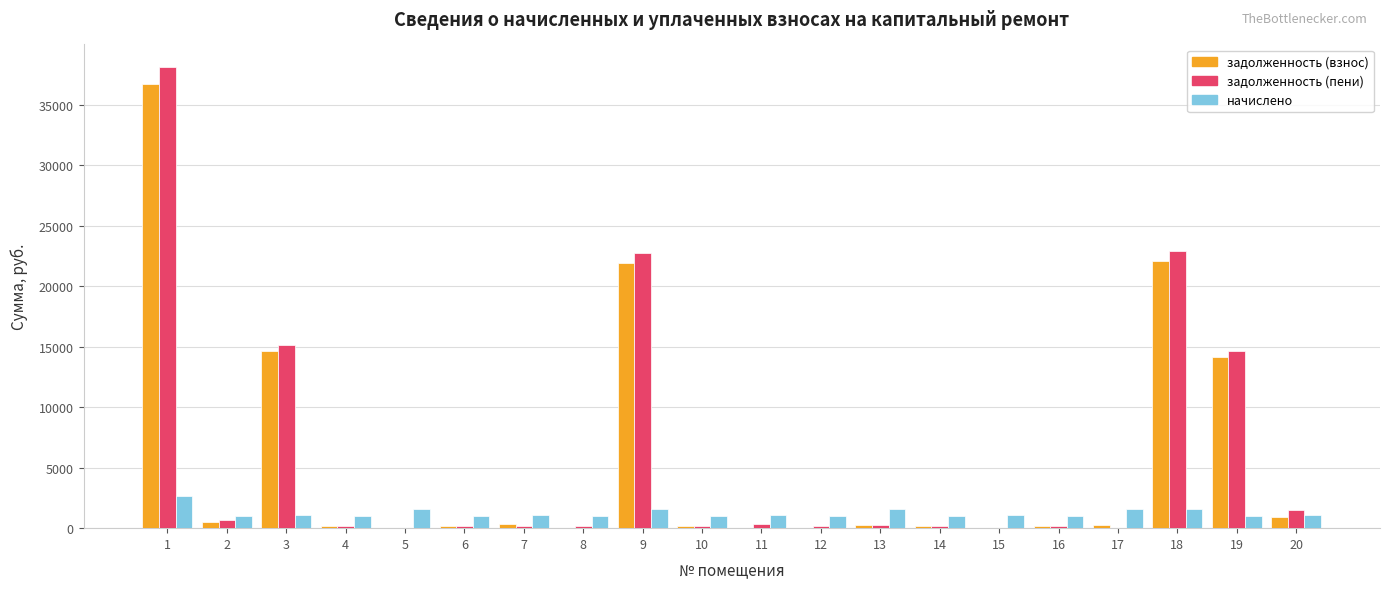

Which category has the highest value in the начислено series?

1